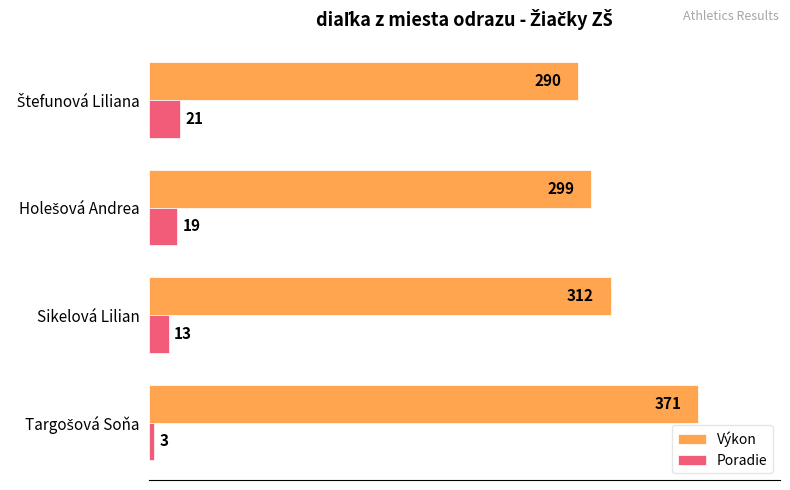

Which series has the largest total across all categories?

Výkon